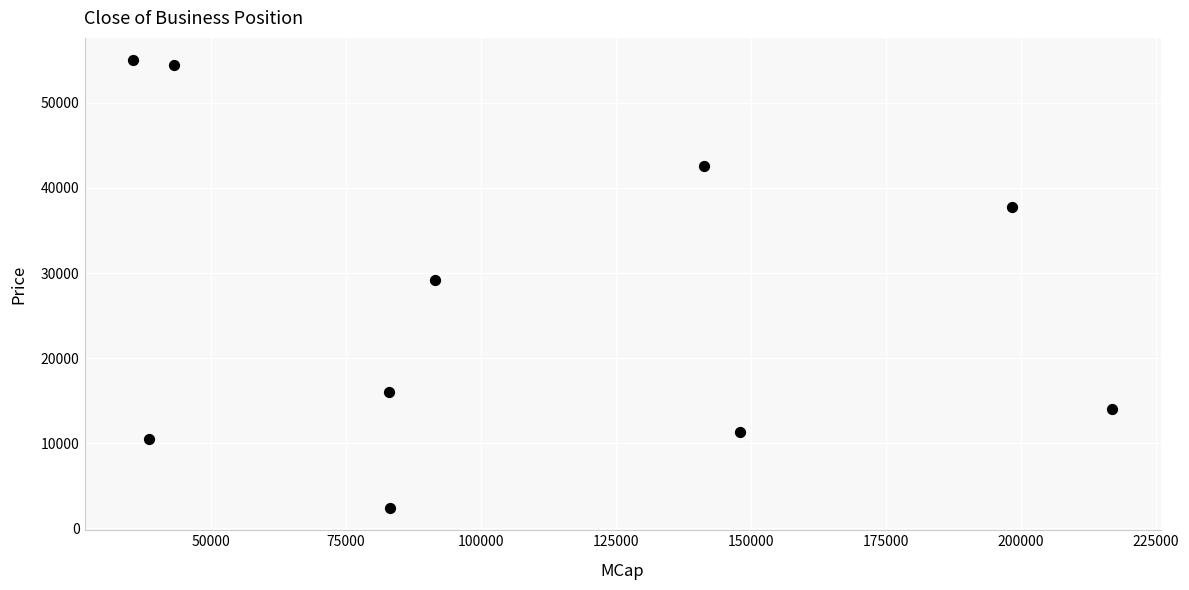

What is the range of Y values (max minus min)?

52604